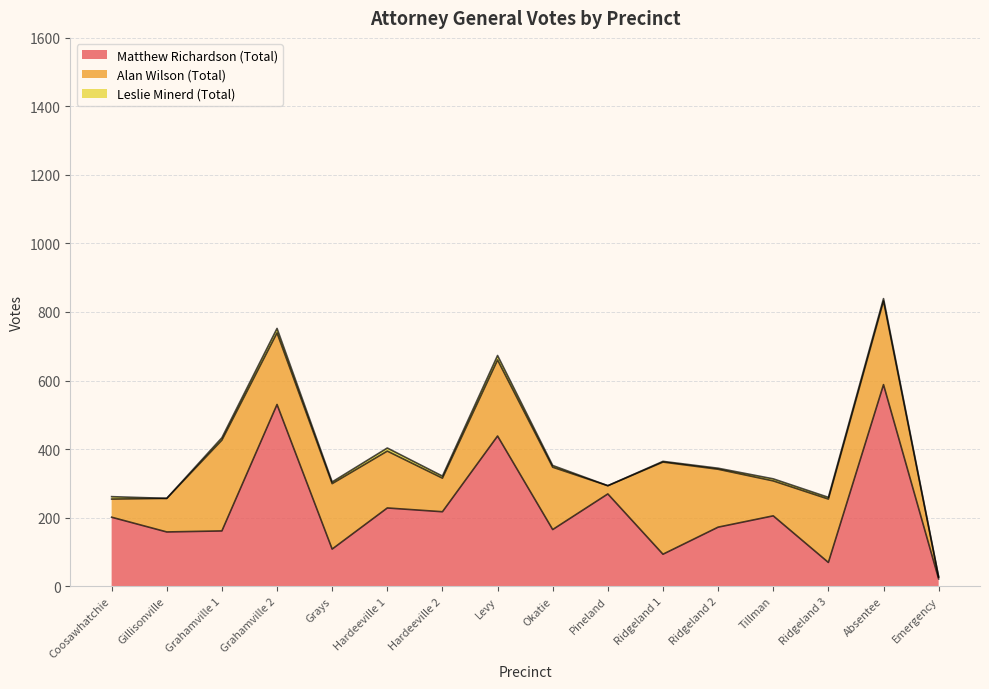

What is the sum of all Leslie Minerd (Total) values?

89